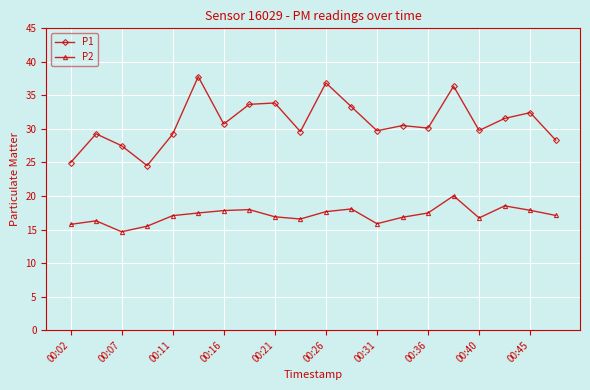

What is the minimum value shown in the chart?

14.7